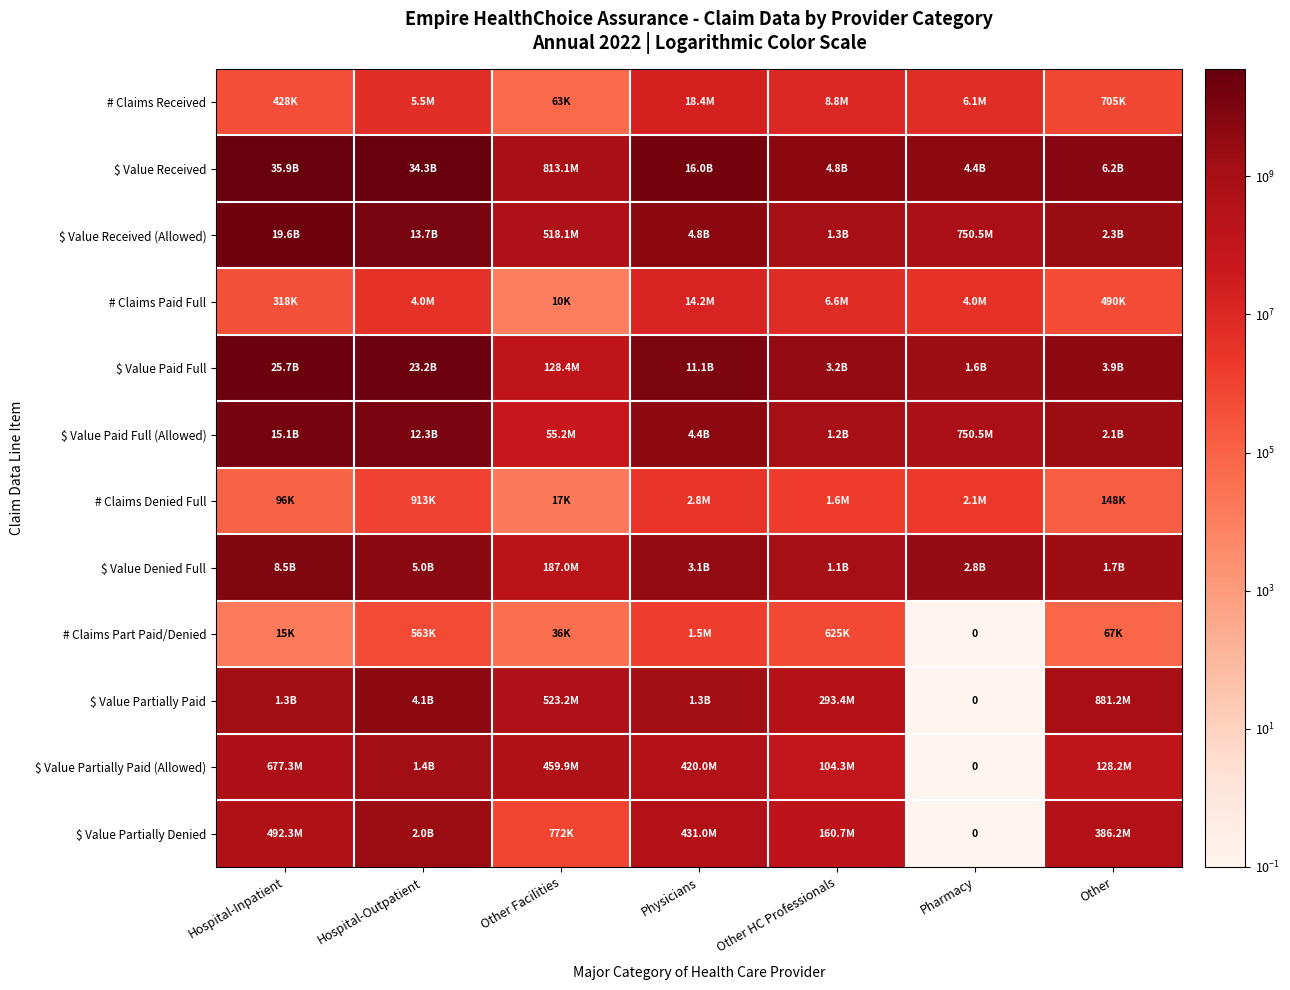

Is the value of $ Value Partially Paid at Pharmacy greater than the value of # Claims Received at Hospital-Inpatient?

No